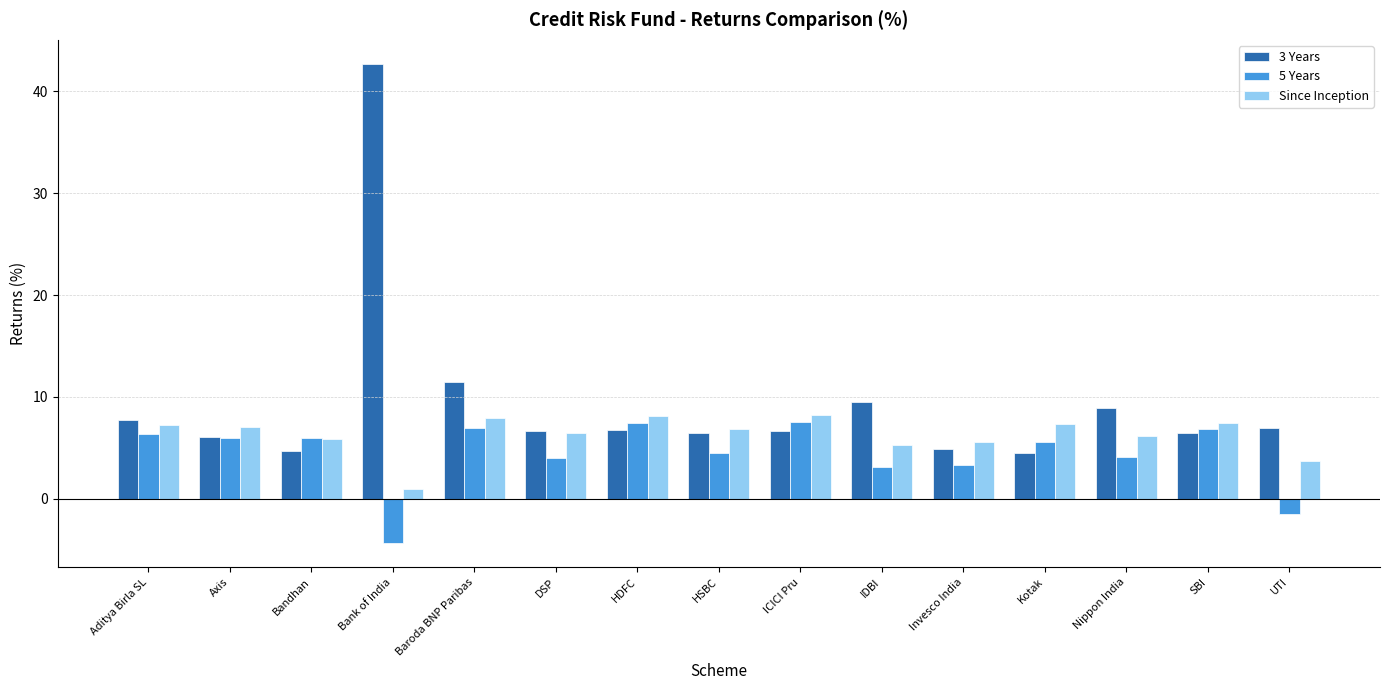

What position from the right is Axis?

14